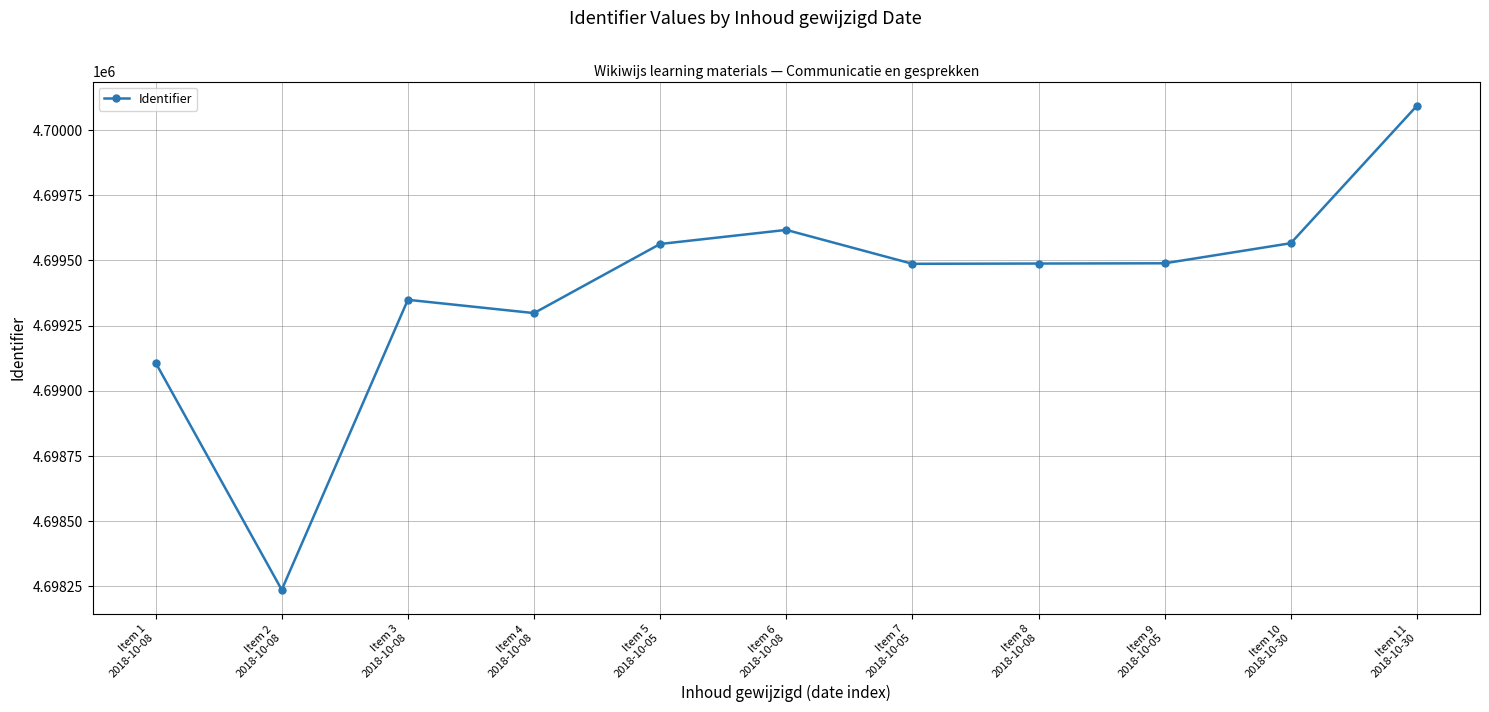

At which category does the chart reach its minimum across all series?

Item 2
2018-10-08